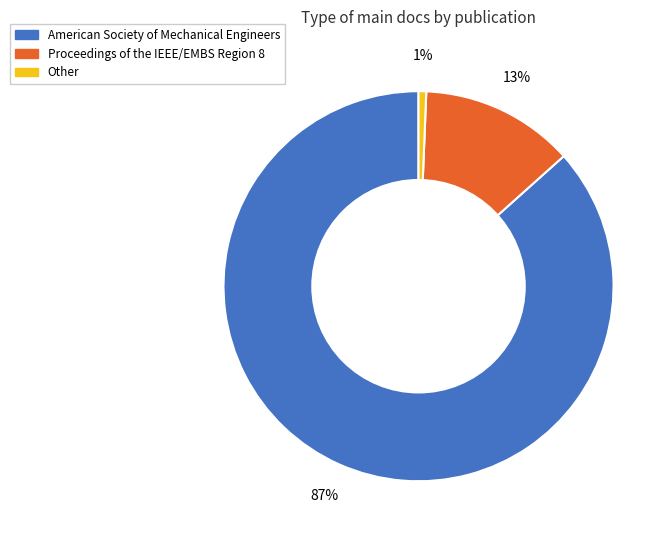

To the nearest percent, what percentage of the pie is Other?

1%